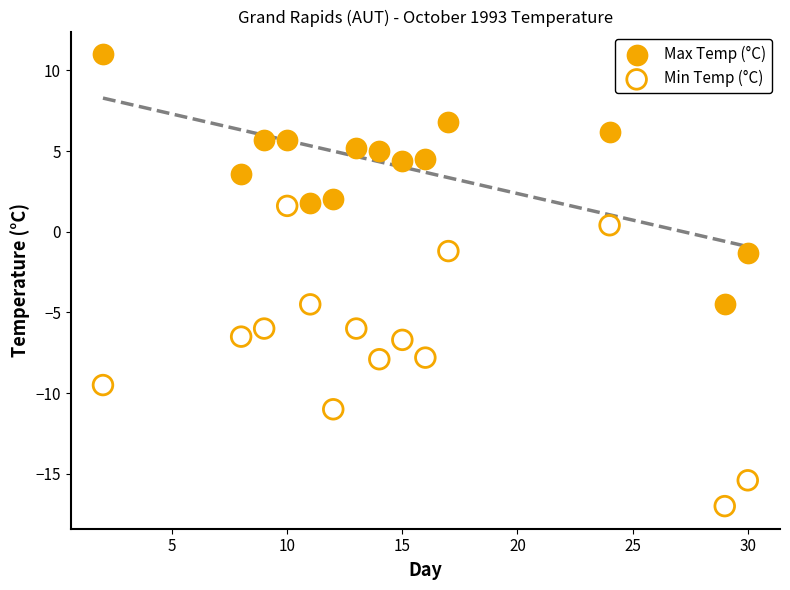

Across all data points, what is the range of Y values (max minus min)?

28.0